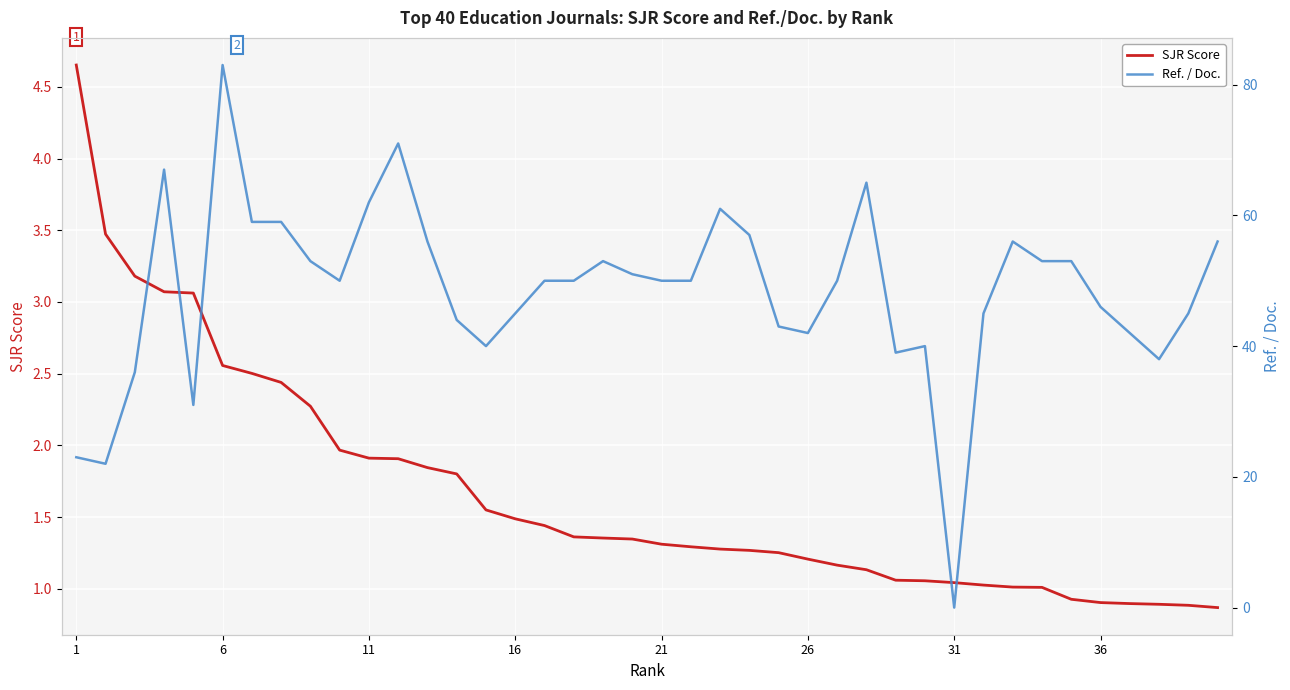

How many times do SJR Score and Ref. / Doc. cross each other?

2